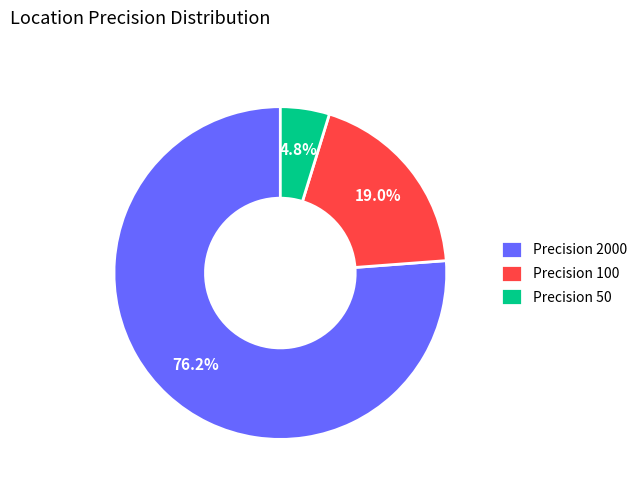

Which slice is the largest?

Precision 2000